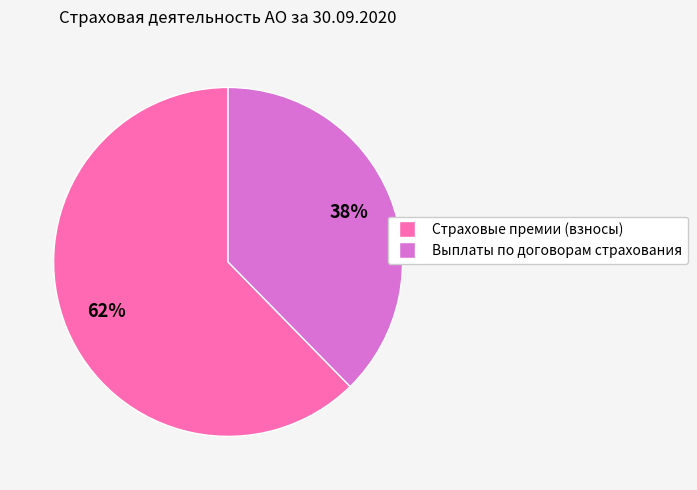

Approximately how many times larger is the value at Выплаты по договорам страхования compared to Страховые премии (взносы)?

0.6